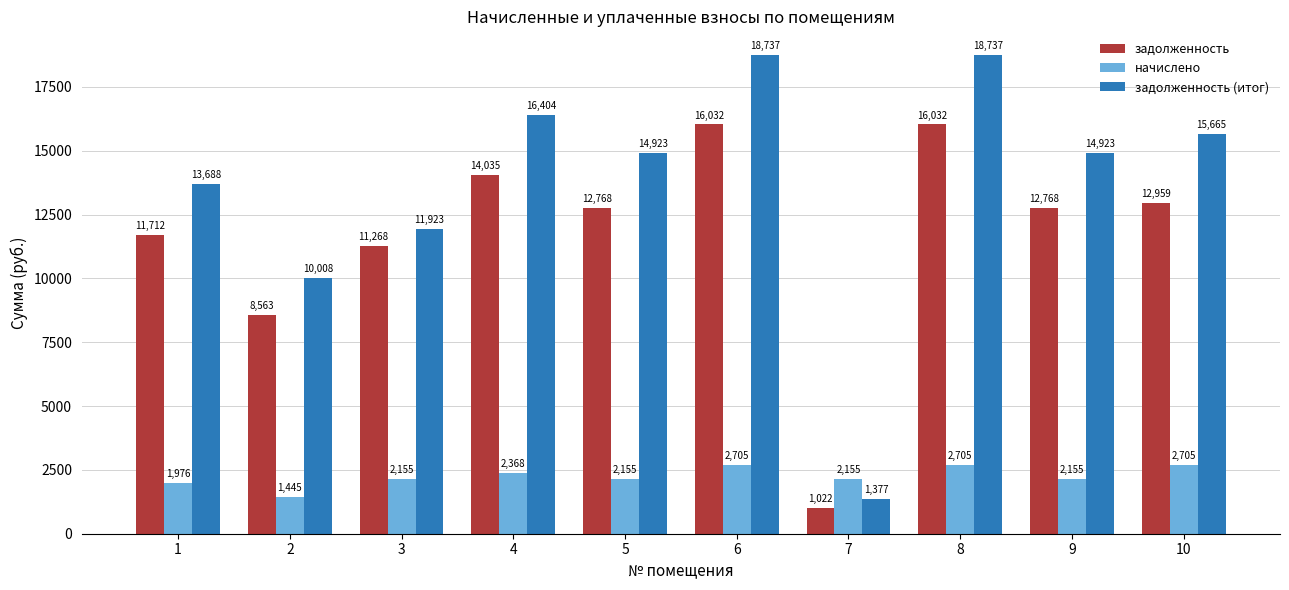

What is the value of the начислено bar at the 1st from the left?

1976.4